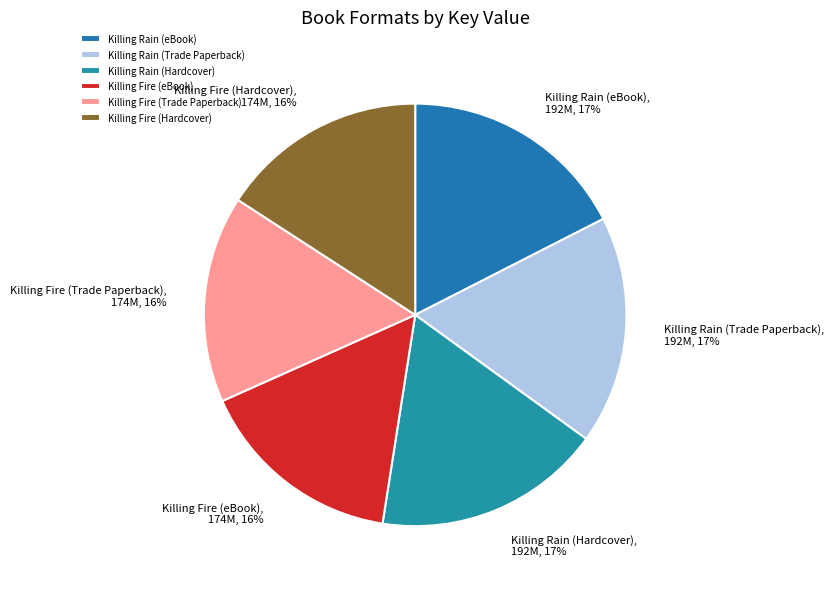

To the nearest percent, what percentage of the pie is Killing Rain (Hardcover)?

17%